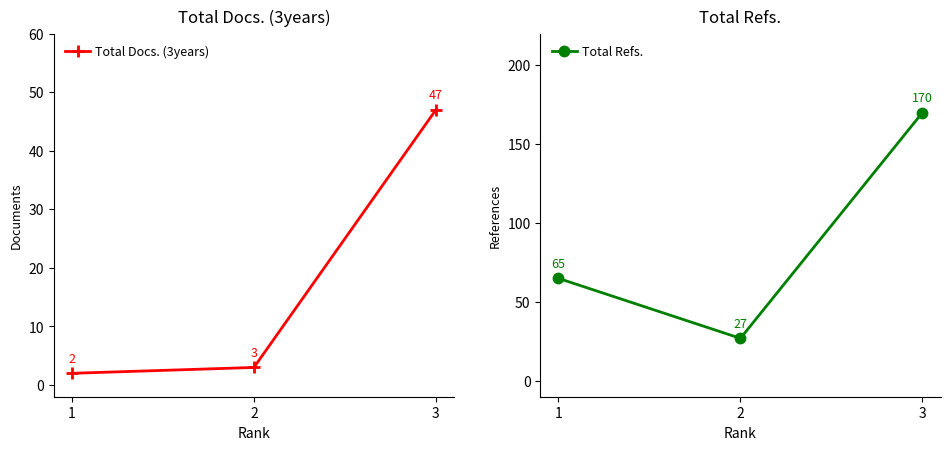

List the series in order of their peak value, highest first.

Total Refs., Total Docs. (3years)